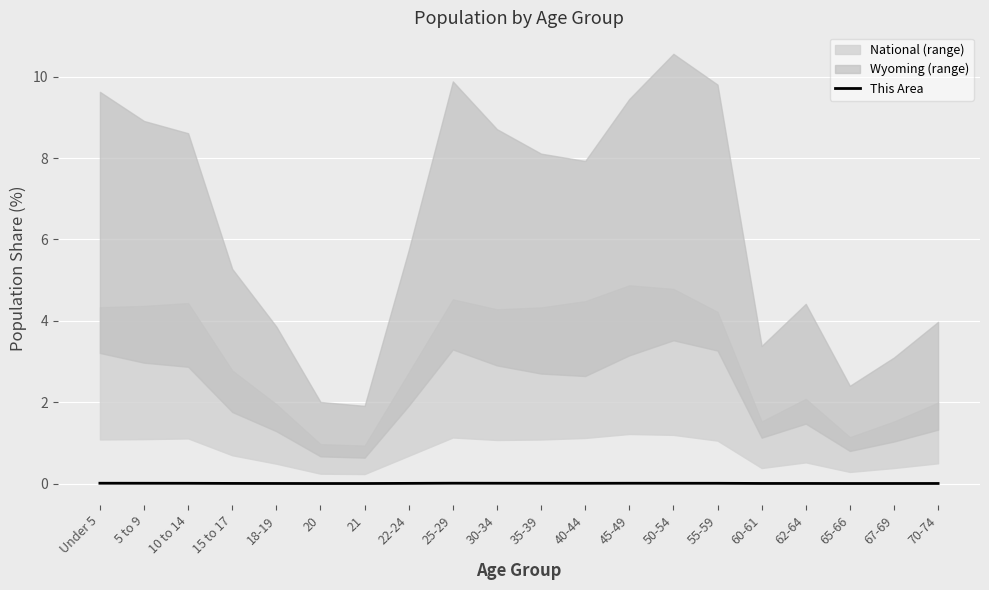

True or false: This Area has a value of 0.0 at 60-61.

True